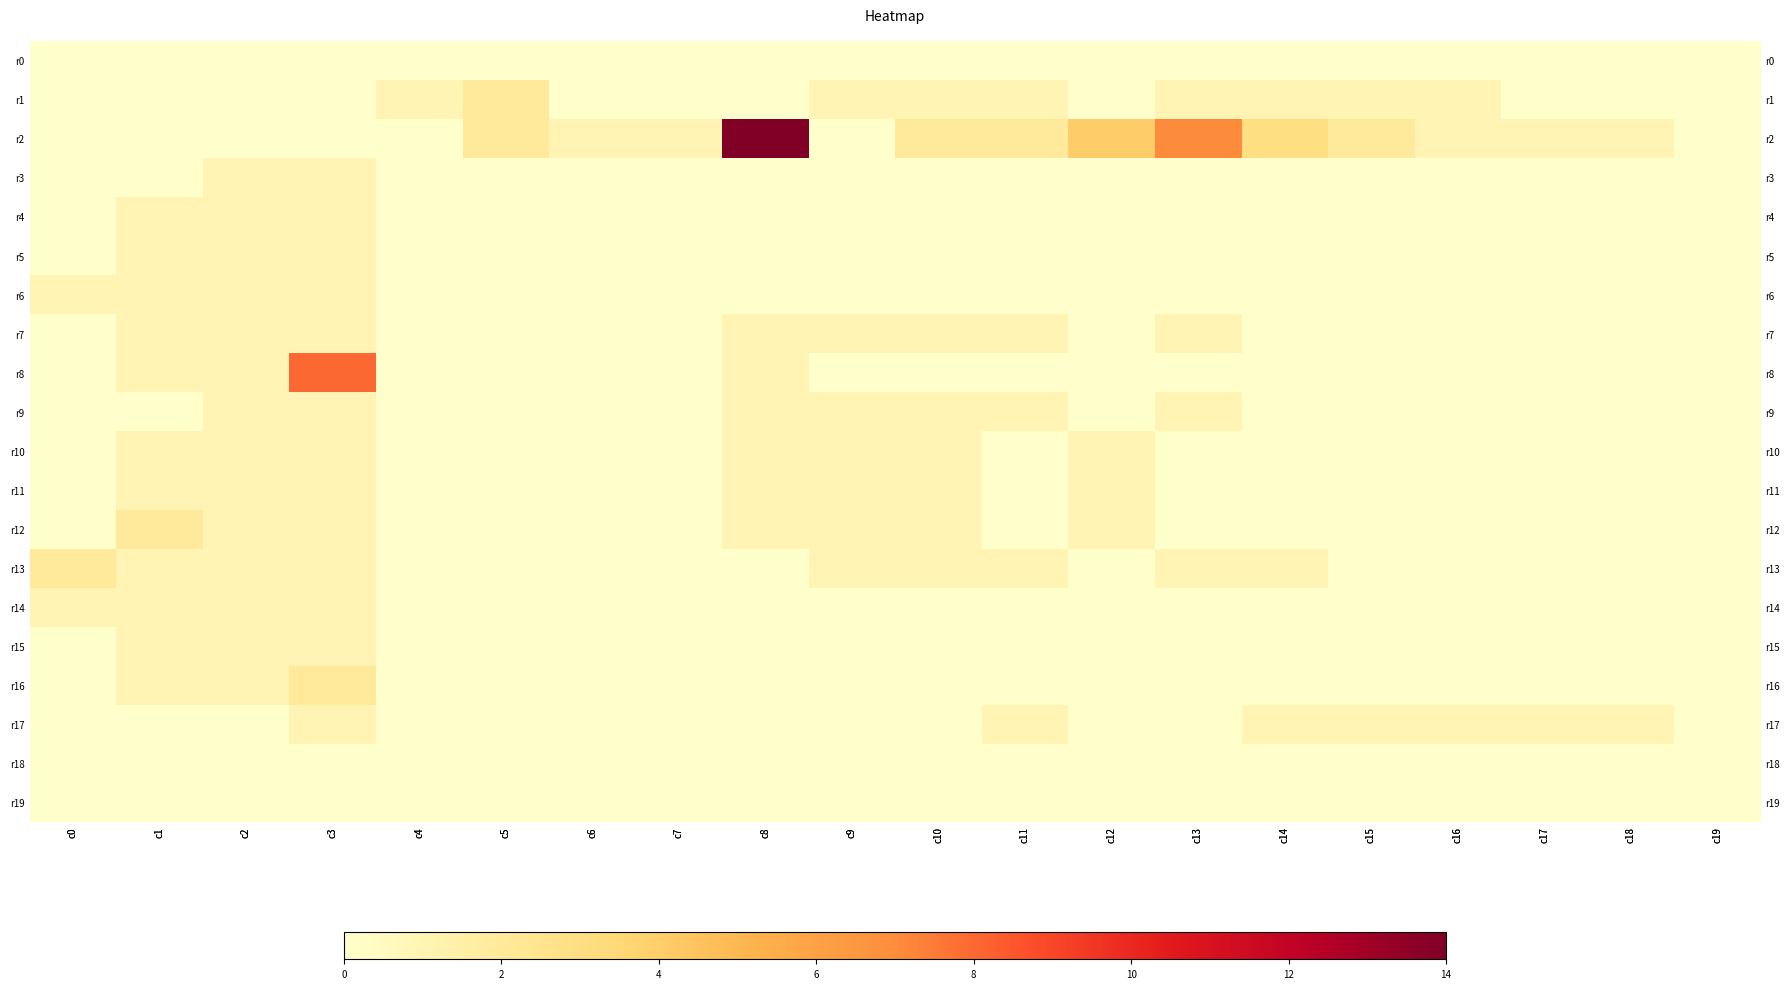

At which label is r9 closest to 0?

c0